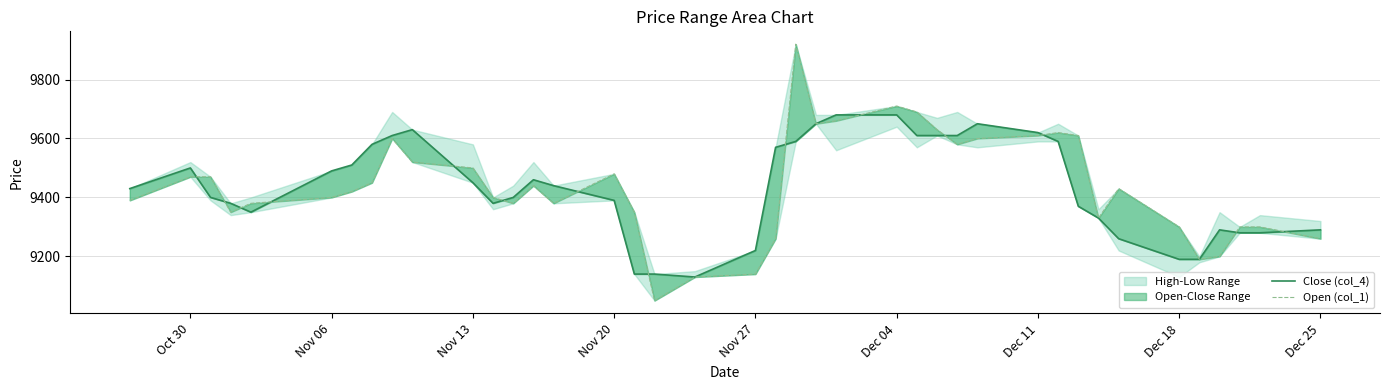

Reading left to right, transcribe all the data shown in this chart.

Close (col_4): 9430	9500	9400	9380	9350	9490	9510	9580	9610	9630	9450	9380	9400	9460	9440	9390	9140	9140	9130	9220	9570	9590	9650	9680	9680	9610	9610	9610	9650	9620	9590	9370	9330	9260	9190	9190	9290	9280	9280	9290
Open (col_1): 9390	9470	9470	9350	9380	9400	9420	9450	9600	9520	9500	9400	9380	9440	9380	9480	9350	9050	9130	9140	9260	9920	9650	9660	9710	9690	9630	9580	9600	9610	9620	9610	9330	9430	9300	9190	9200	9300	9300	9260